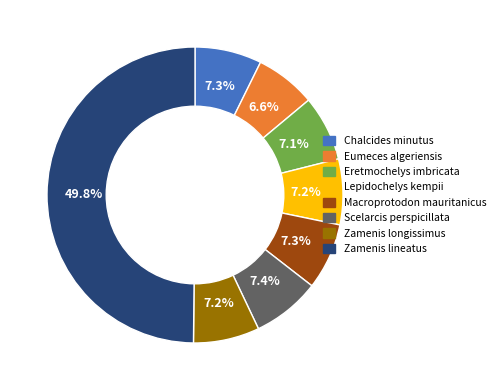

Is Zamenis longissimus the majority of the pie?

No